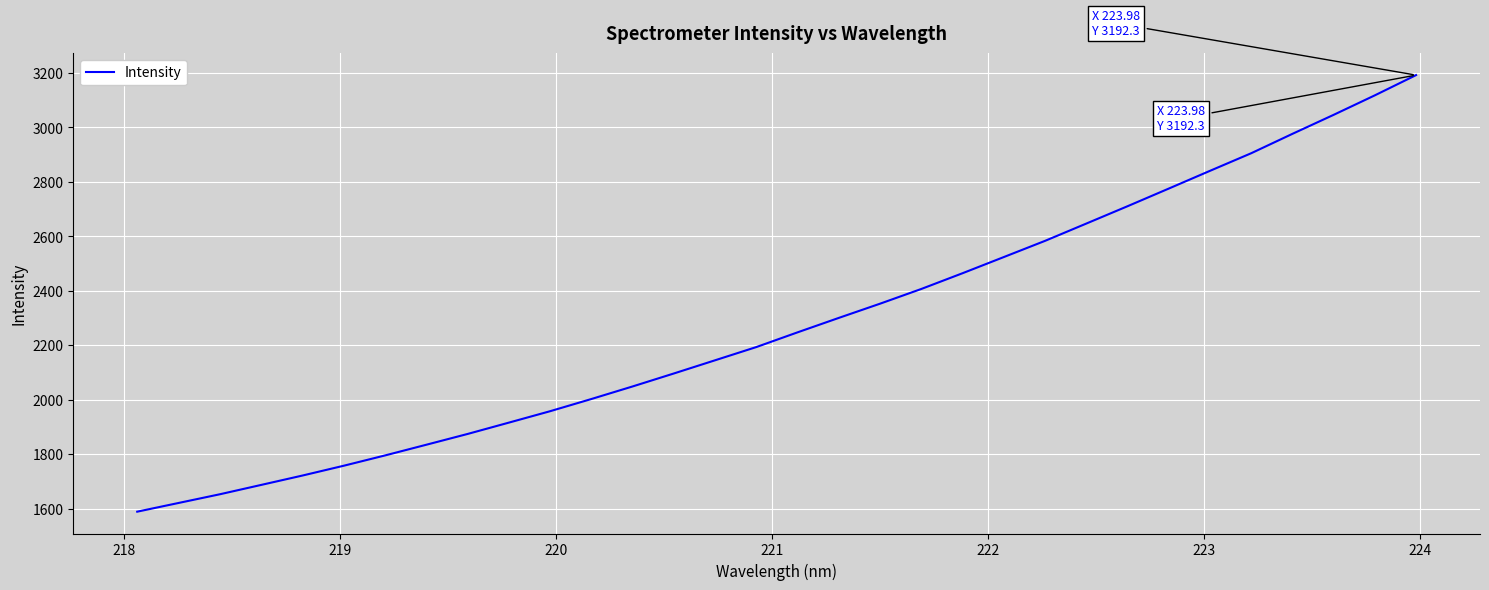

What is the minimum value shown in the chart?

1588.4